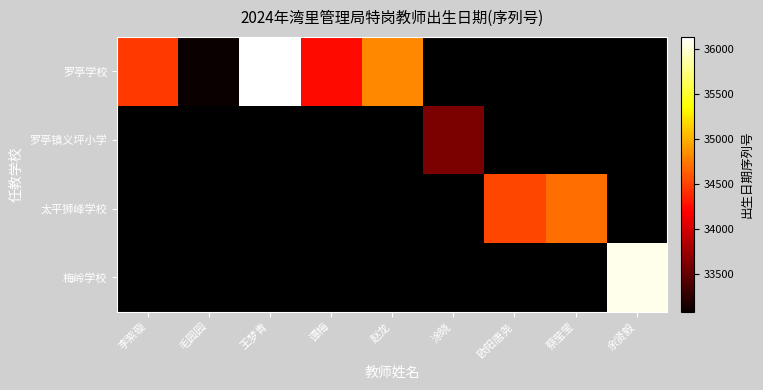

The value of 罗亭镇义坪小学 at 涂晓 is 33604.0. True or false?

True